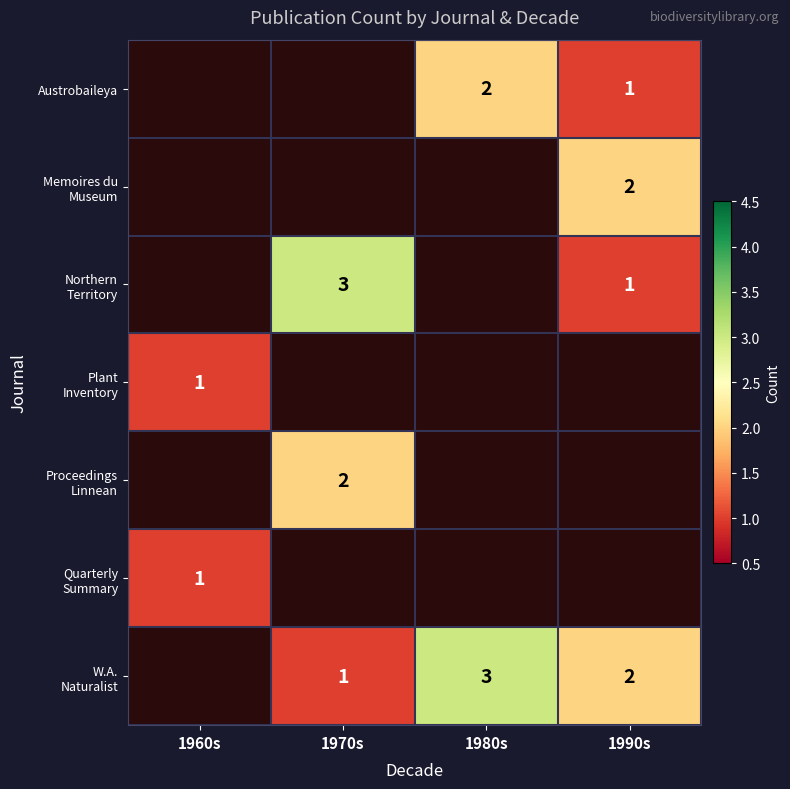

True or false: Plant Inventory has a value of 1.8 at 1960s.

False